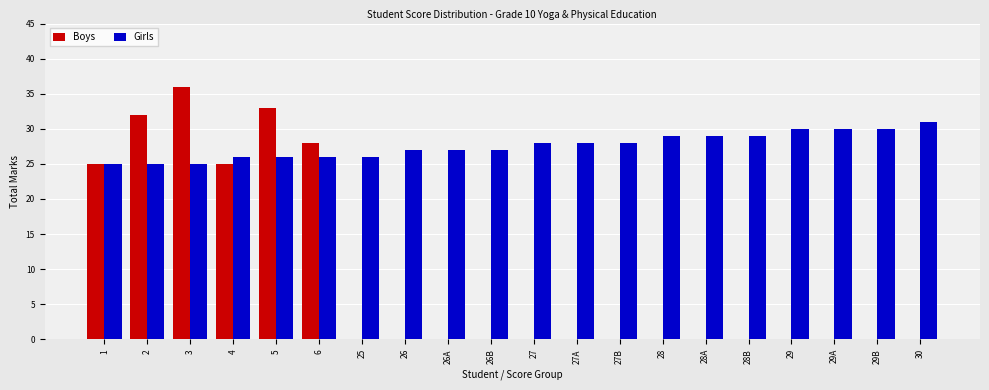

Is it true that Boys equals 0 at 28?

True